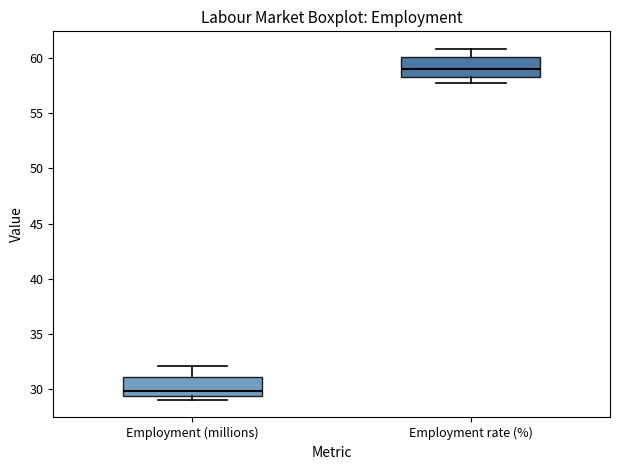

Which box's median line is the lowest?

Employment (millions)